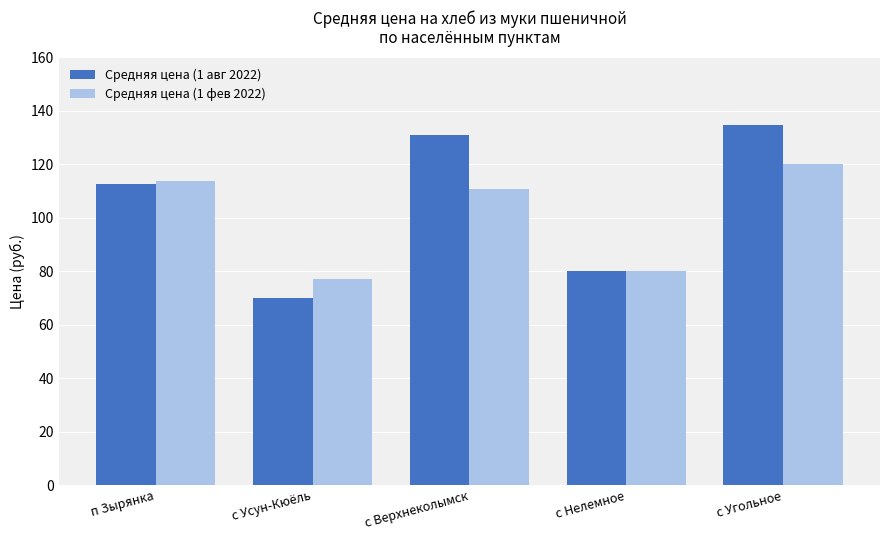

Reading right to left, list all the values displayed in this chart.

Средняя цена (1 авг 2022): с Угольное=134.6	с Нелемное=80.0	с Верхнеколымск=130.8	с Усун-Кюёль=70.0	п Зырянка=112.7
Средняя цена (1 фев 2022): с Угольное=120.1	с Нелемное=80.0	с Верхнеколымск=110.9	с Усун-Кюёль=77.0	п Зырянка=113.7